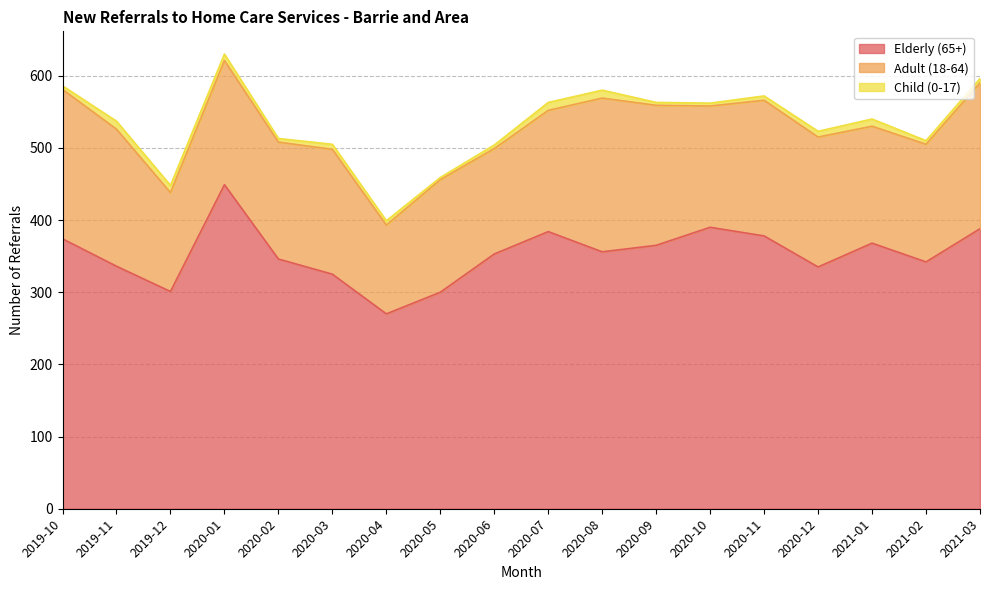

List the series in order of their overall mean, lowest first.

Child (0-17), Adult (18-64), Elderly (65+)